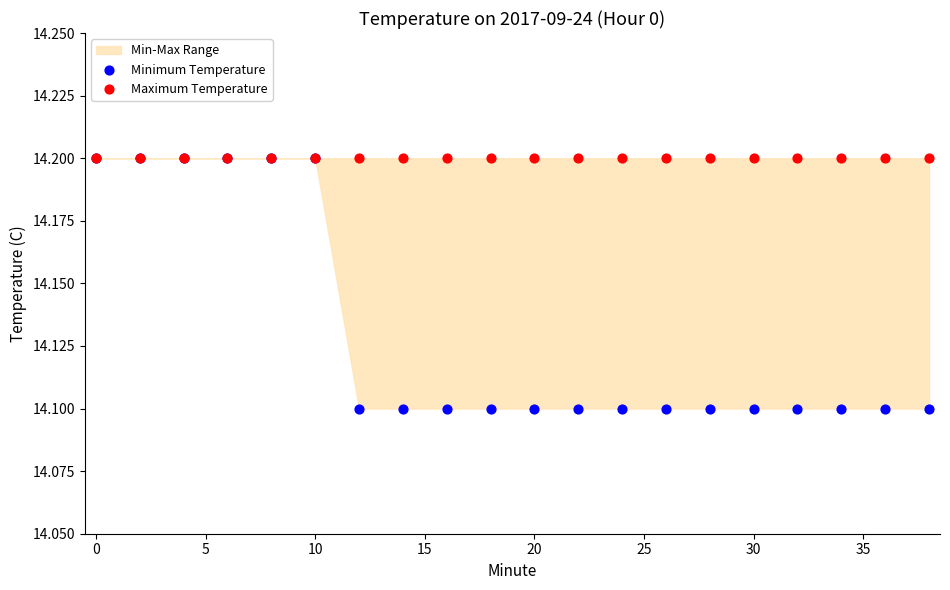

Which series contains the highest Y value?

Minimum Temperature